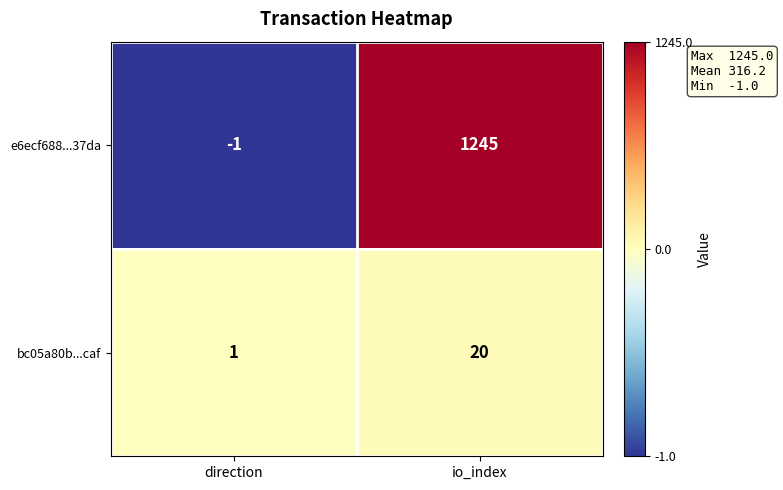

Count the number of categories in the chart.

2